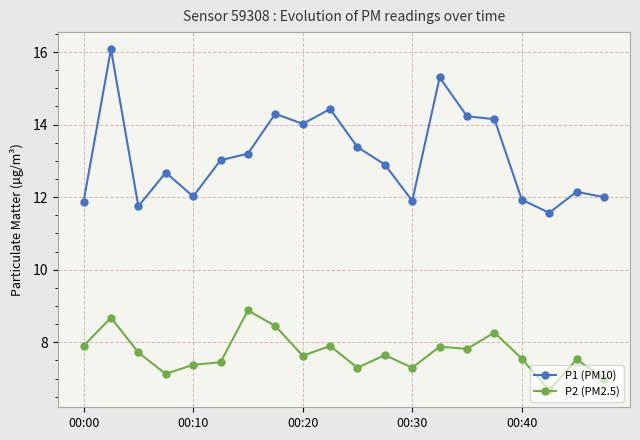

Which series has the largest range (max minus min)?

P1 (PM10)